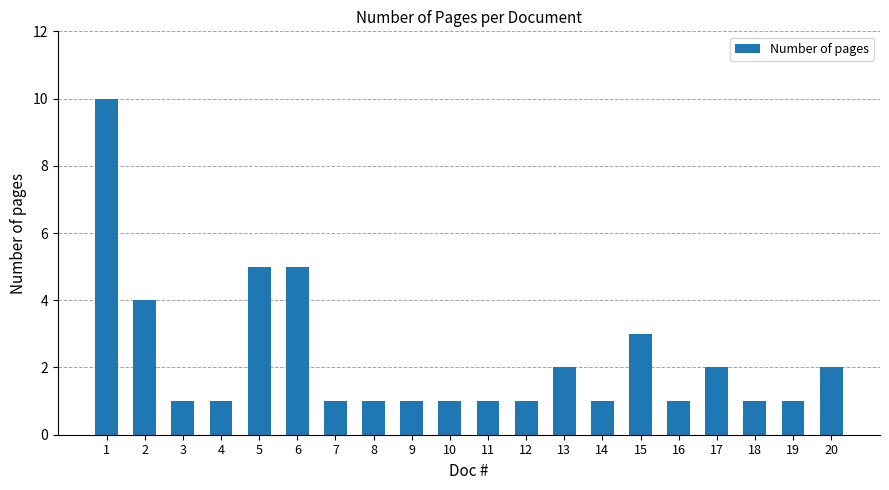

At which category does the chart reach its peak across all series?

1